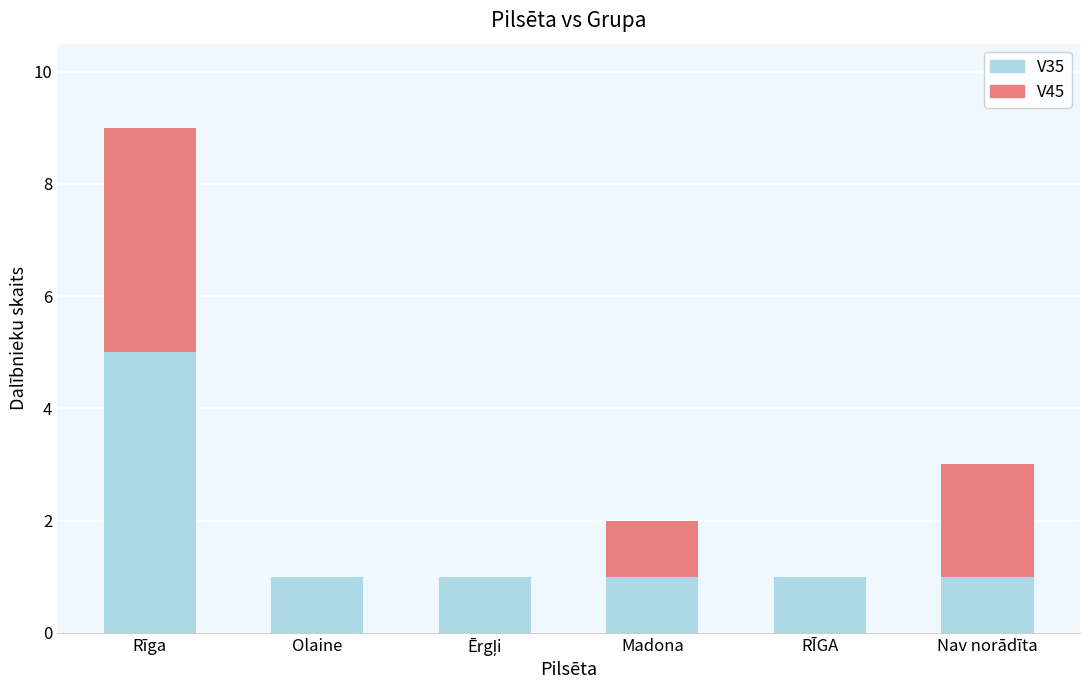

How many categories are shown in the chart?

6